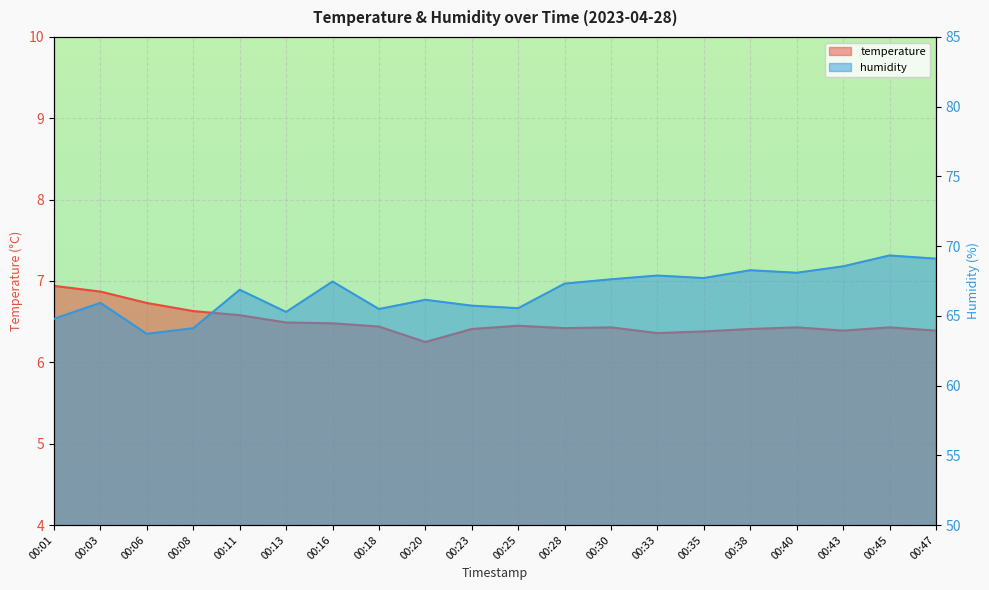

Rank the series at 00:08 from lowest to highest value.

temperature, humidity